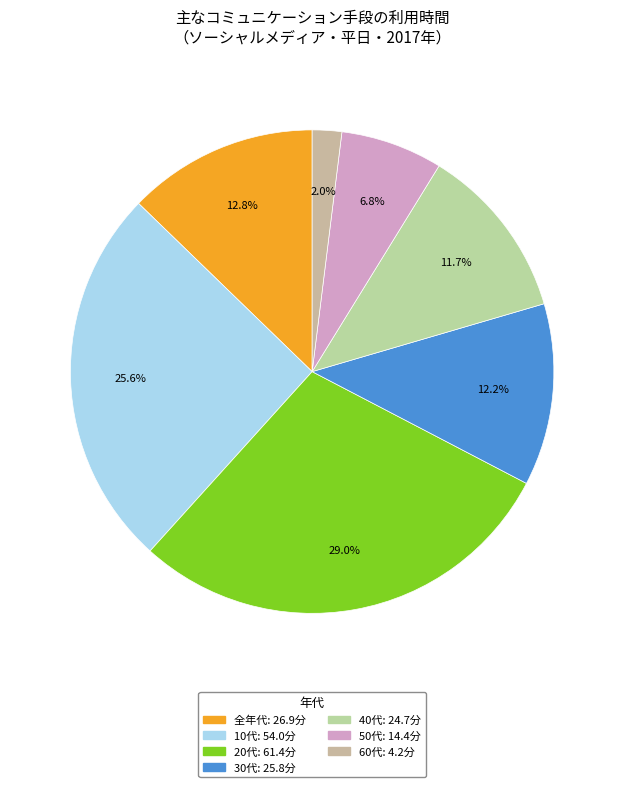

Approximately how many times larger is the value at 50代 compared to 30代?

0.6